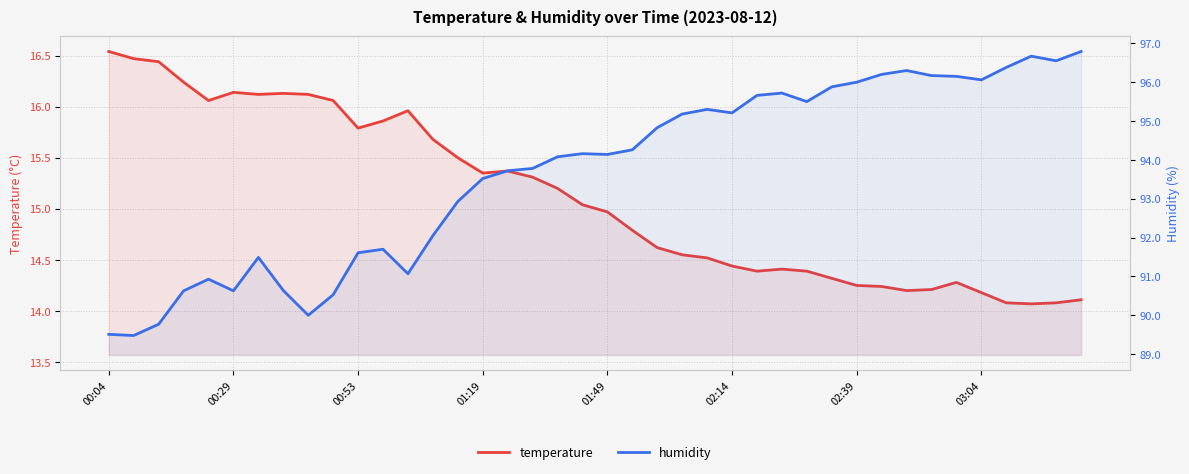

How many series are shown in this chart?

2